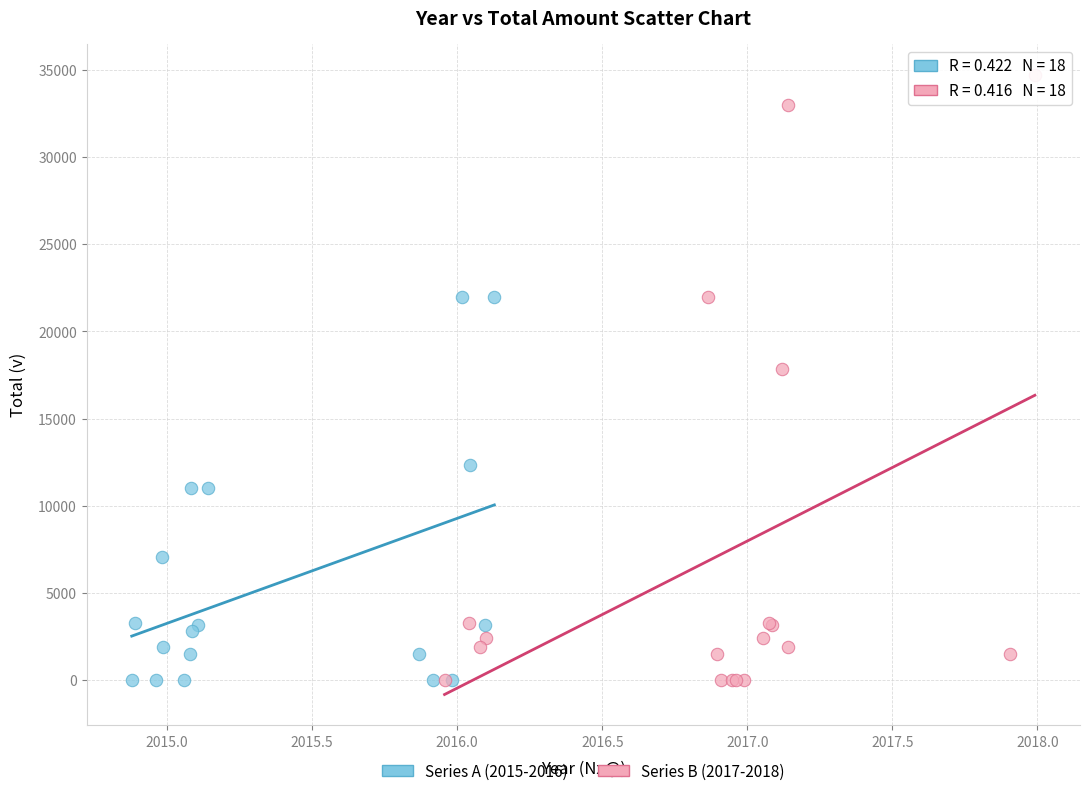

Which series has the largest Y range (max minus min)?

Series B (2017-2018)